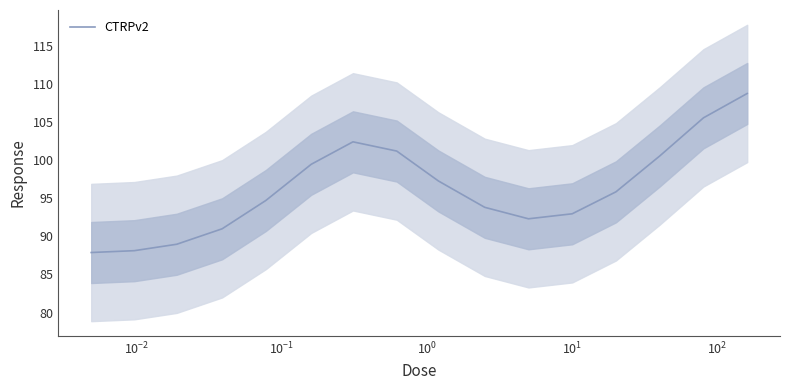

Reading right to left, transcribe all the data shown in this chart.

108.7	105.5	100.5	95.8	92.9	92.3	93.8	97.2	101.2	102.4	99.4	94.7	91.0	89.0	88.1	87.9